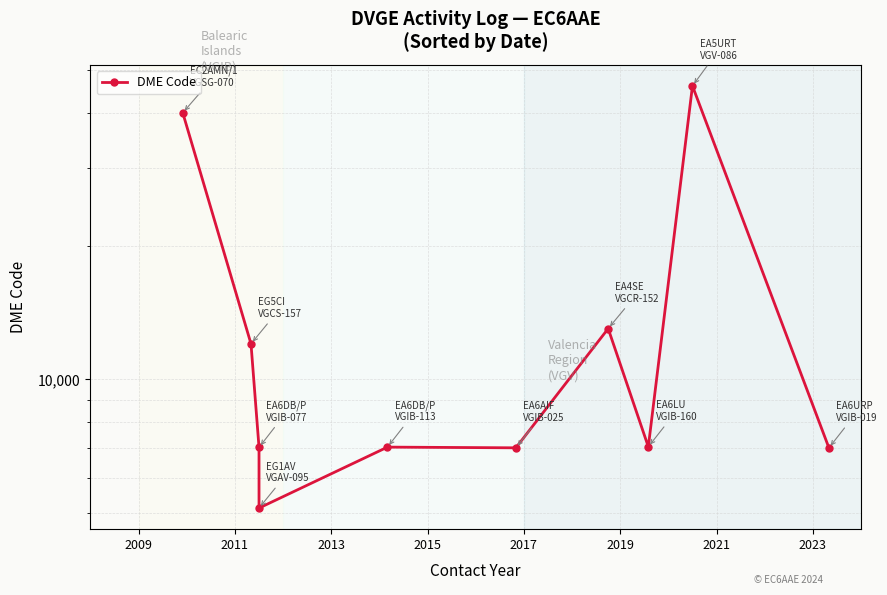

The value at 8 is 61786. True or false?

False